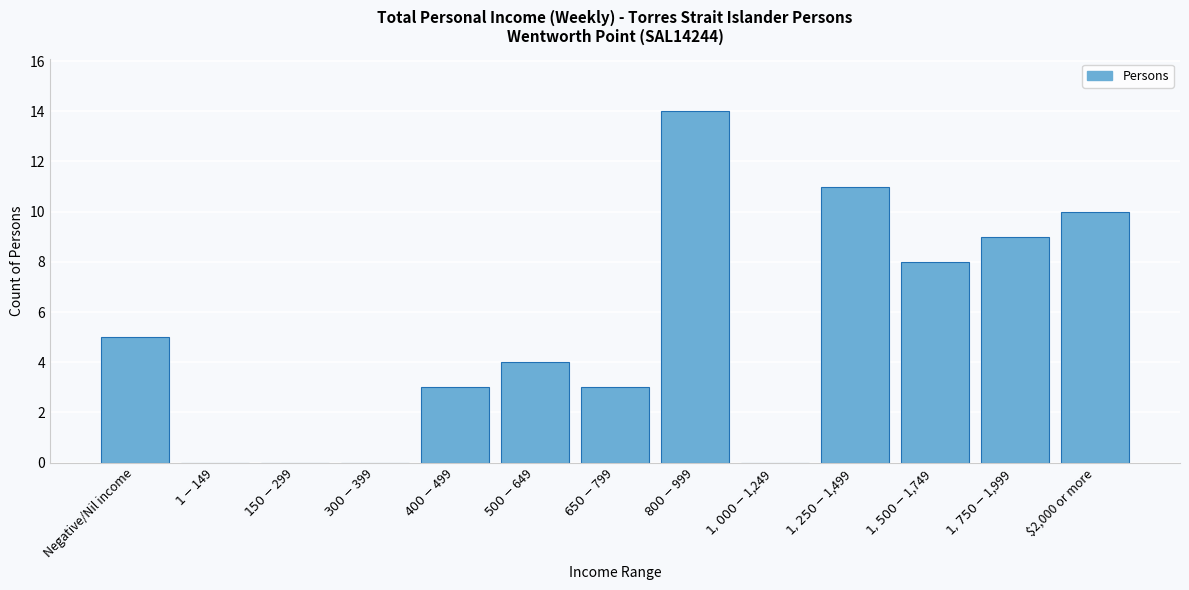

Count the number of categories in the chart.

13